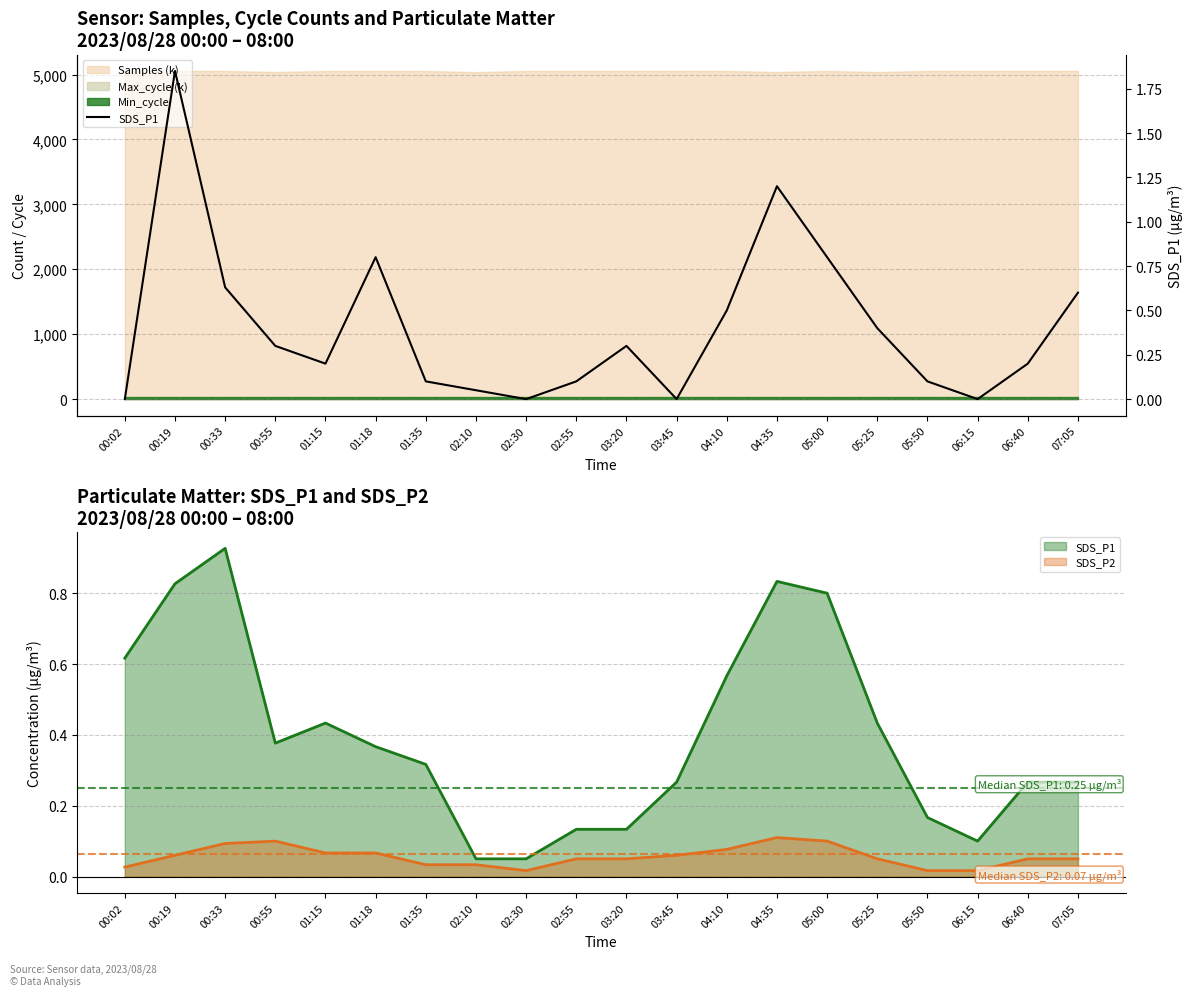

How many points are lower than both their immediate neighbors (excluding endpoints)?

4